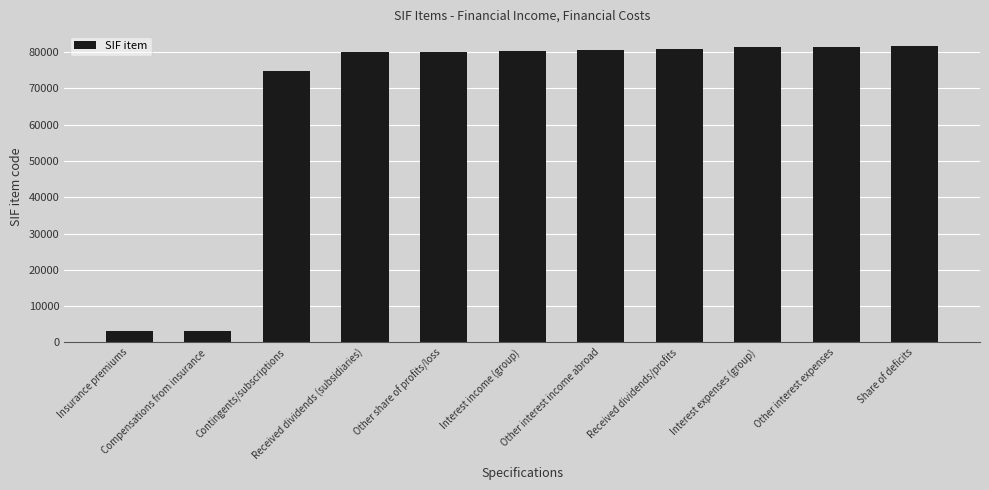

Which has a higher value, Insurance premiums or Received dividends/profits?

Received dividends/profits